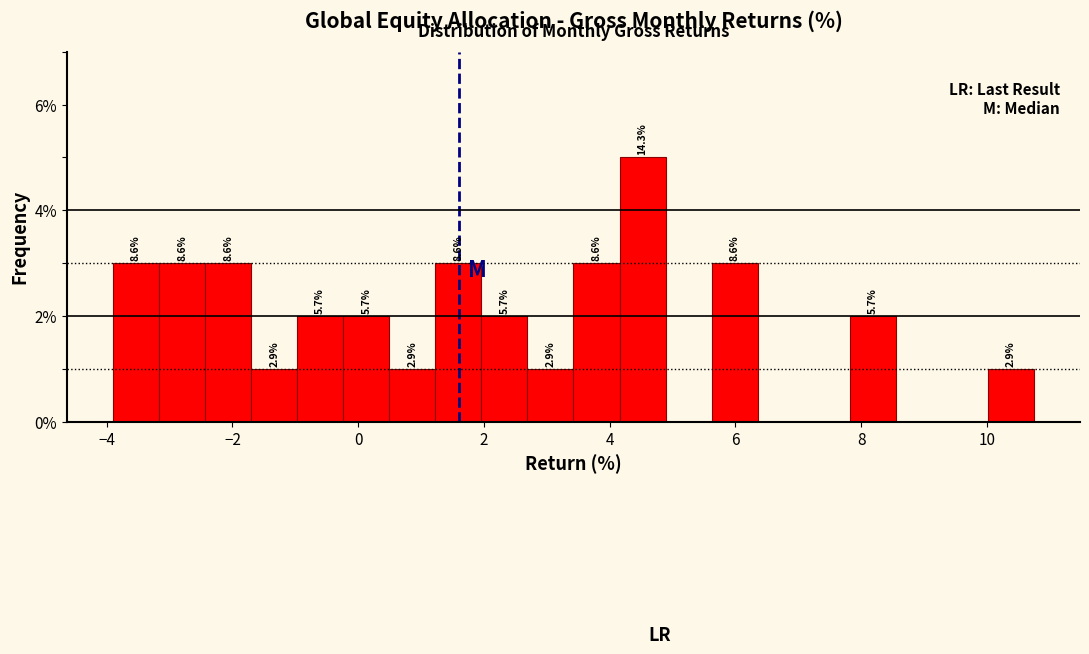

Read against the x-axis, roughly where is the centre of the tallest bar?

4.6